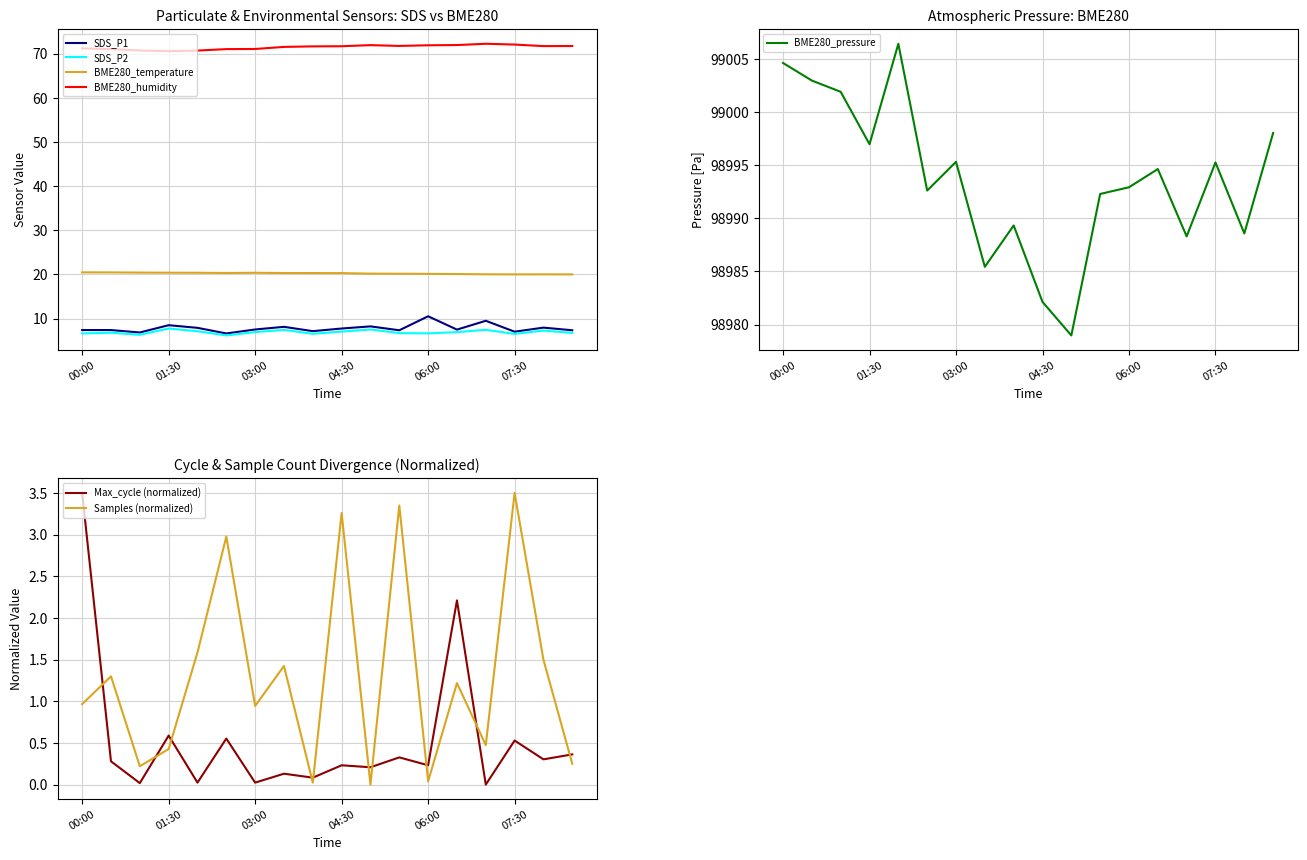

Rank the series by their maximum value, from highest to lowest.

BME280_humidity, BME280_temperature, SDS_P1, SDS_P2